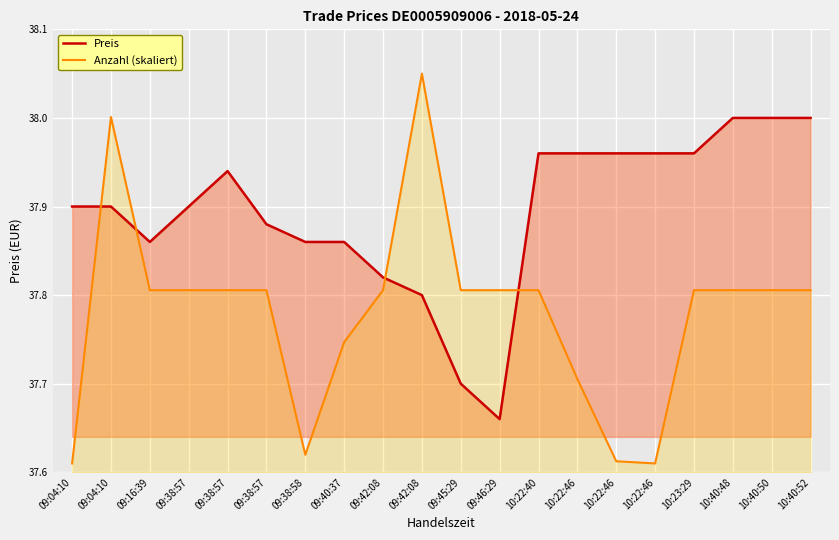

Reading left to right, list all the values displayed in this chart.

Preis: 37.9	37.9	37.9	37.9	37.9	37.9	37.9	37.9	37.8	37.8	37.7	37.7	38.0	38.0	38.0	38.0	38.0	38.0	38.0	38.0
Anzahl (skaliert): 37.6	38.0	37.8	37.8	37.8	37.8	37.6	37.7	37.8	38.0	37.8	37.8	37.8	37.7	37.6	37.6	37.8	37.8	37.8	37.8